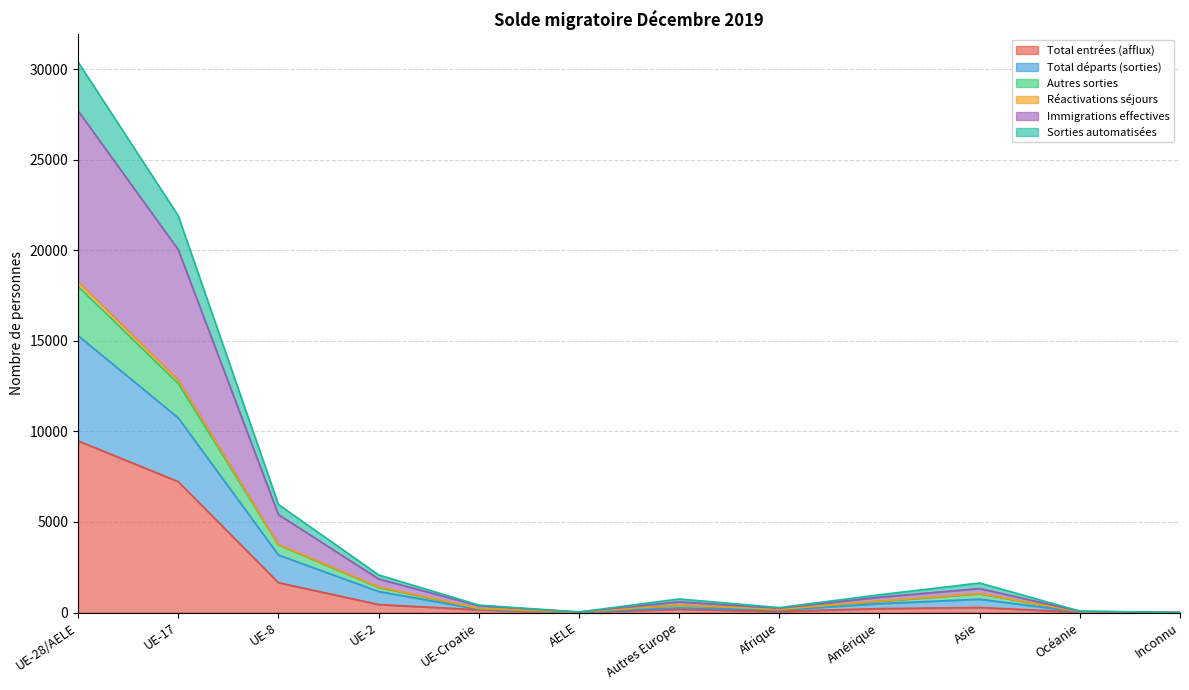

Which has a higher value, UE-17 or Autres Europe?

UE-17